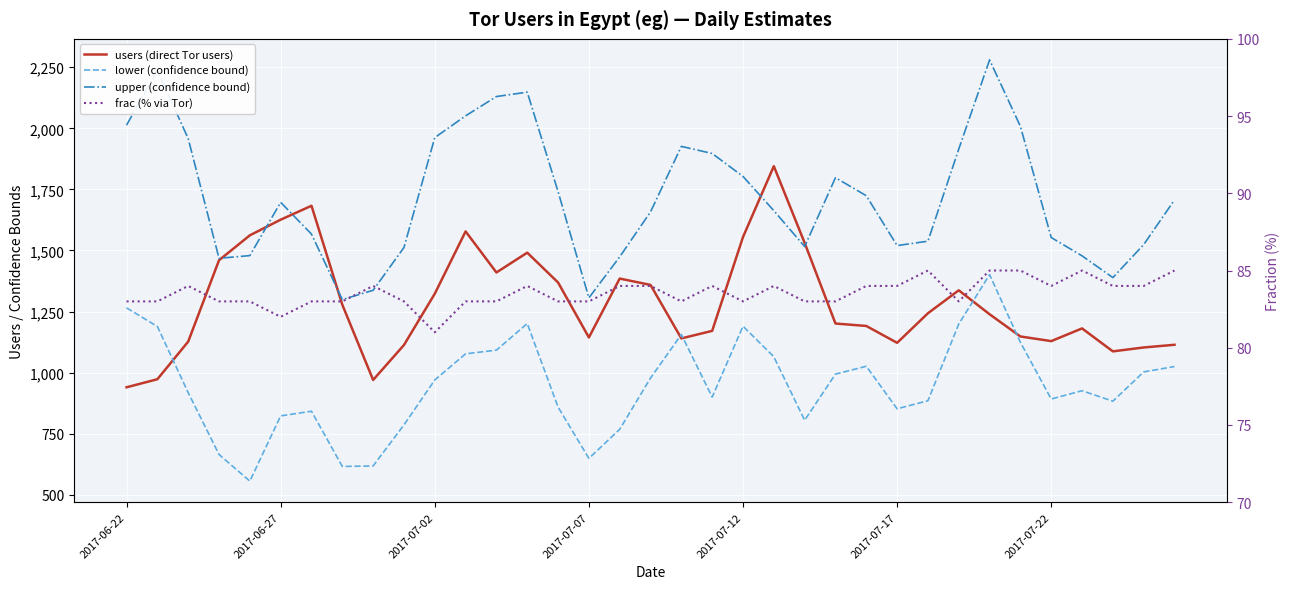

Which has a higher value, 24 or 12?

12